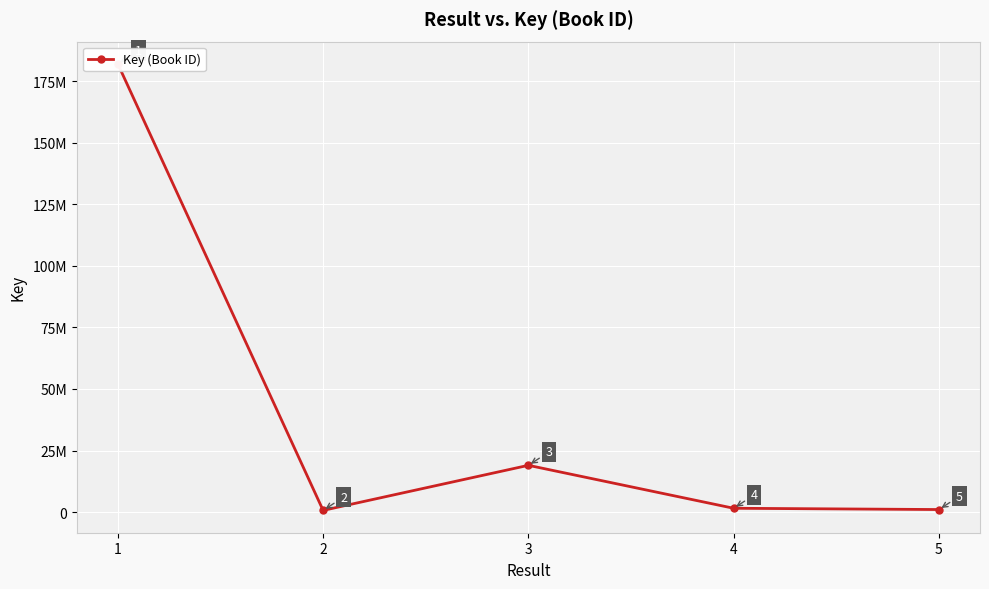

Reading left to right, list all the values displayed in this chart.

1=181952381	2=703015	3=19003296	4=1568330	5=1051694